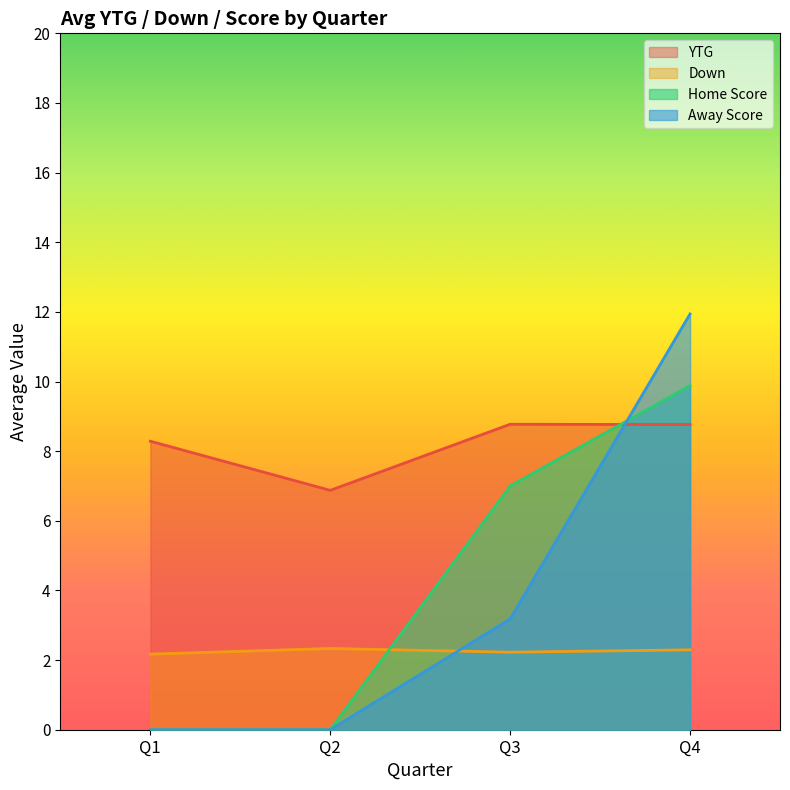

Which series has the largest total across all categories?

YTG